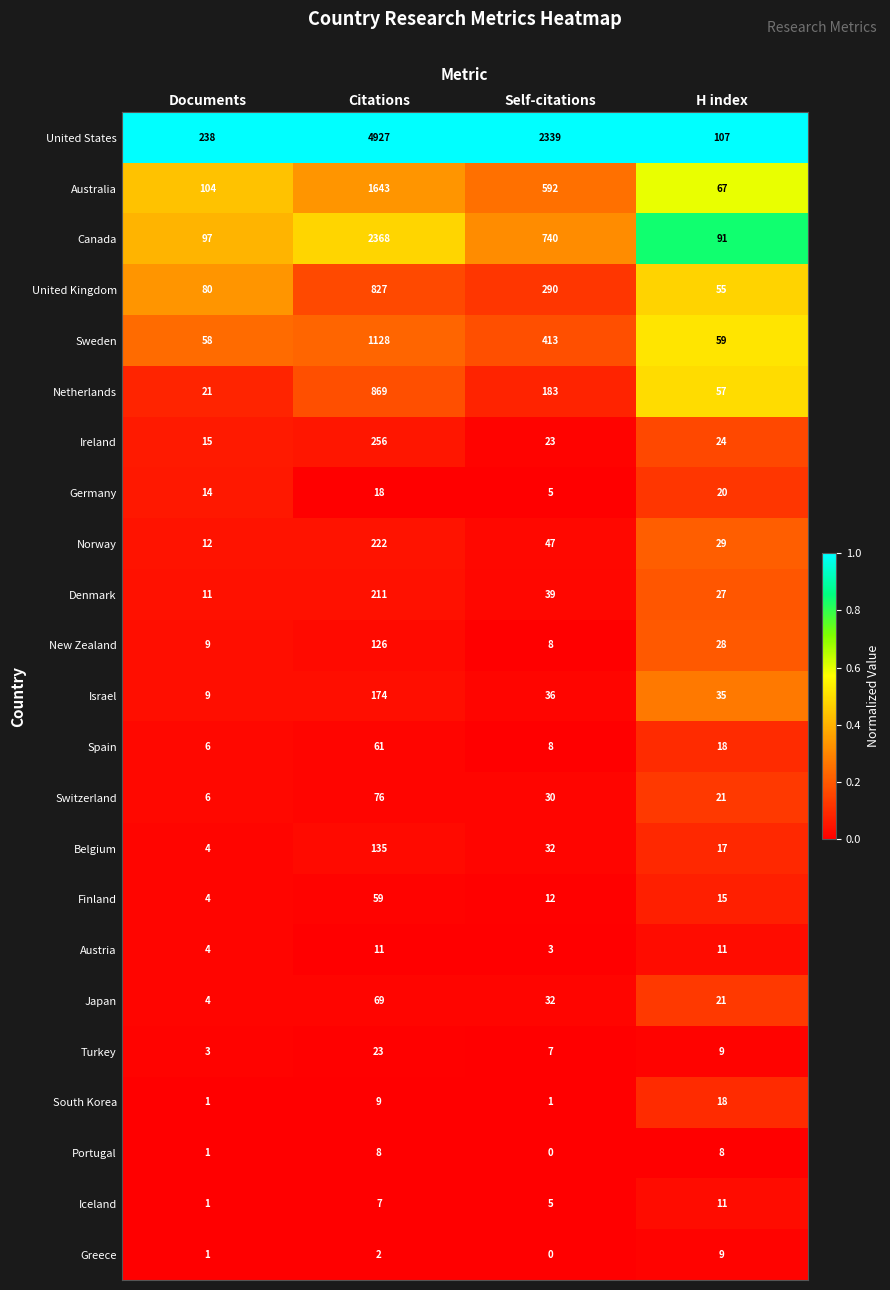

The value of Australia at H index is 67. True or false?

True